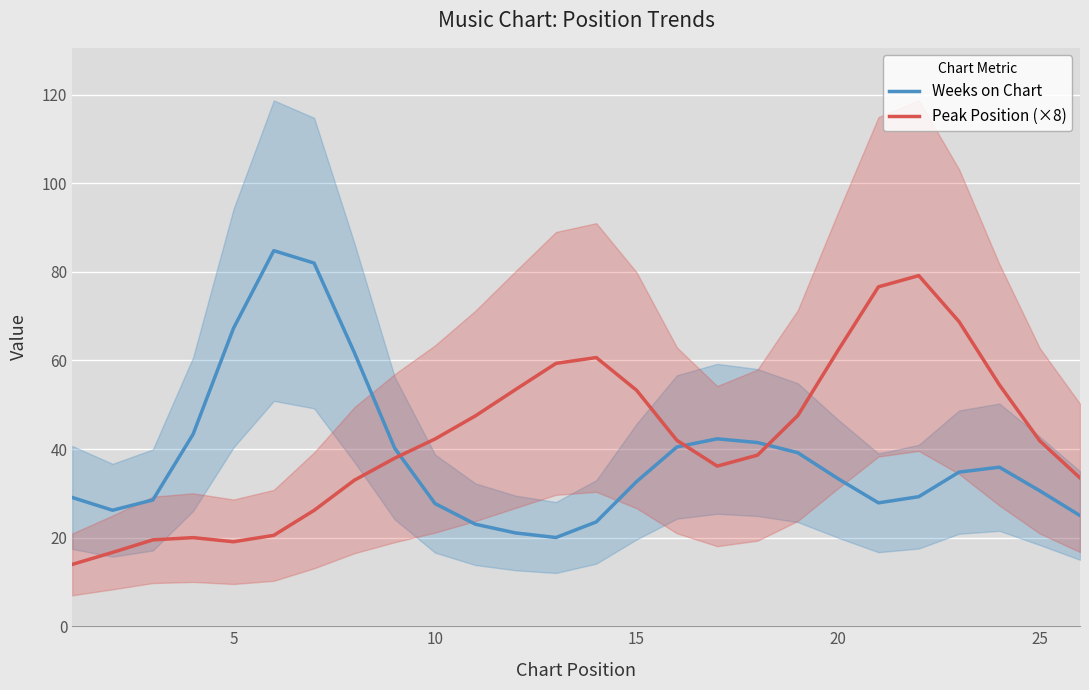

What is the value of the Weeks on Chart point at the 3rd from the left?

28.5